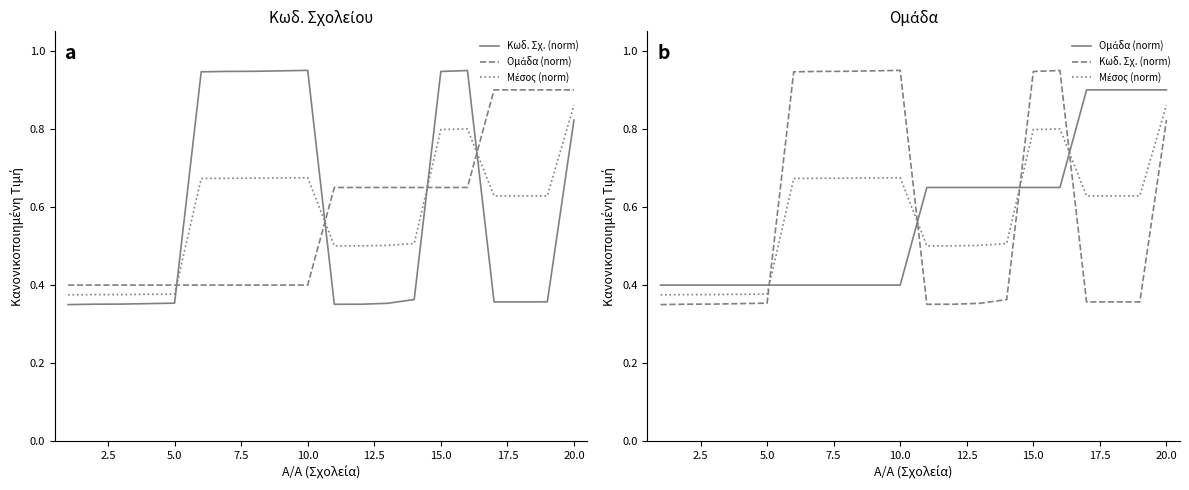

List the series in order of their peak value, lowest first.

Μέσος (norm), Ομάδα (norm), Κωδ. Σχ. (norm)